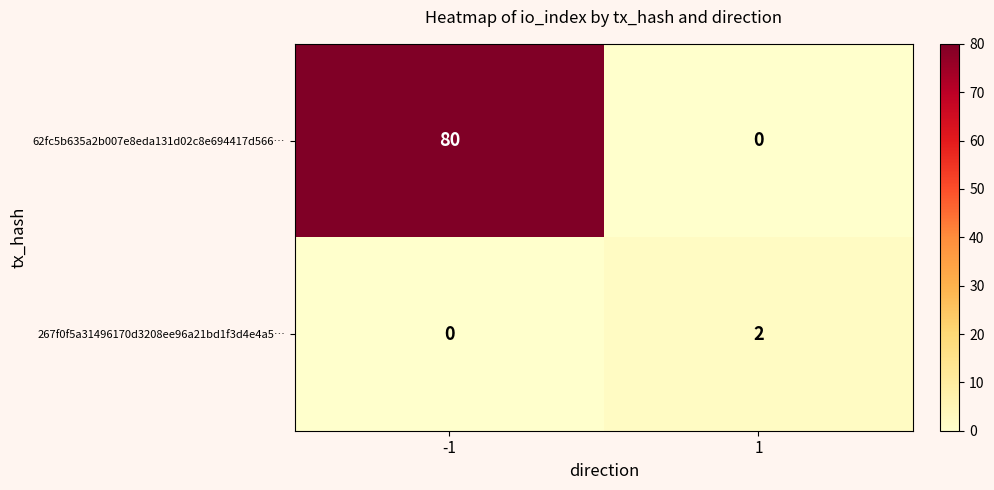

At -1, list the series in order from largest to smallest.

62fc5b635a2b007e8eda131d02c8e694417d566…, 267f0f5a31496170d3208ee96a21bd1f3d4e4a5…